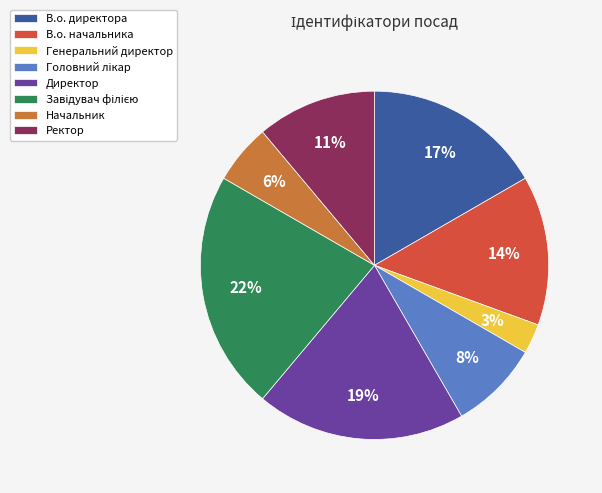

The Начальник slice represents 1% of the pie. True or false?

False